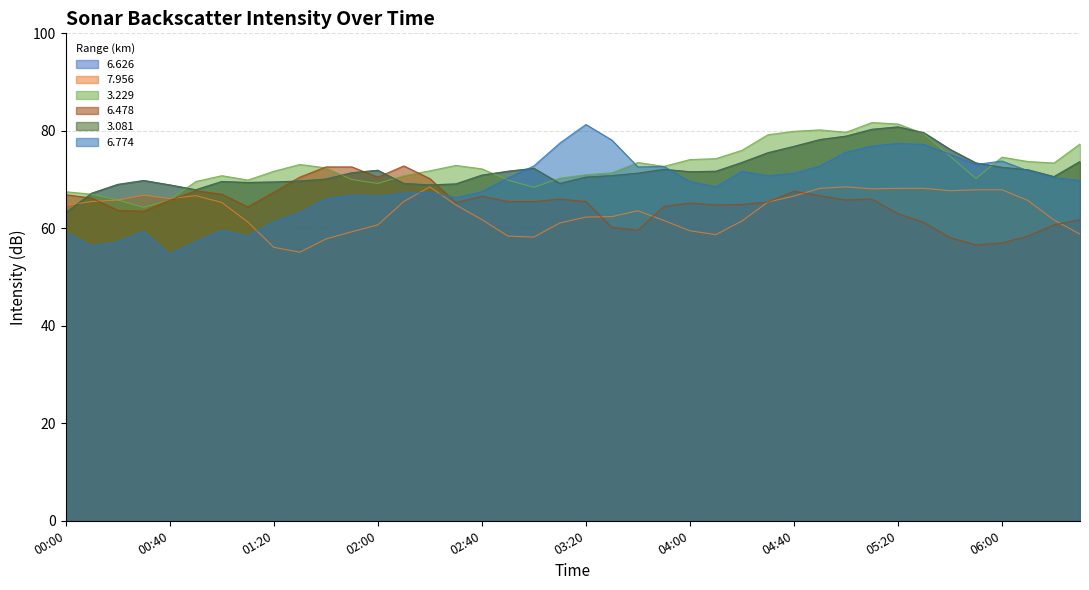

What position from the right is 05:20?

8